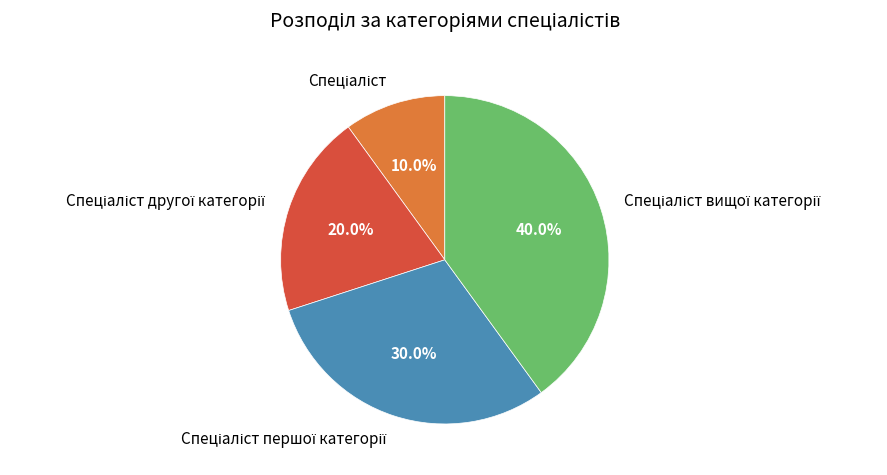

How many segments does this pie chart have?

4